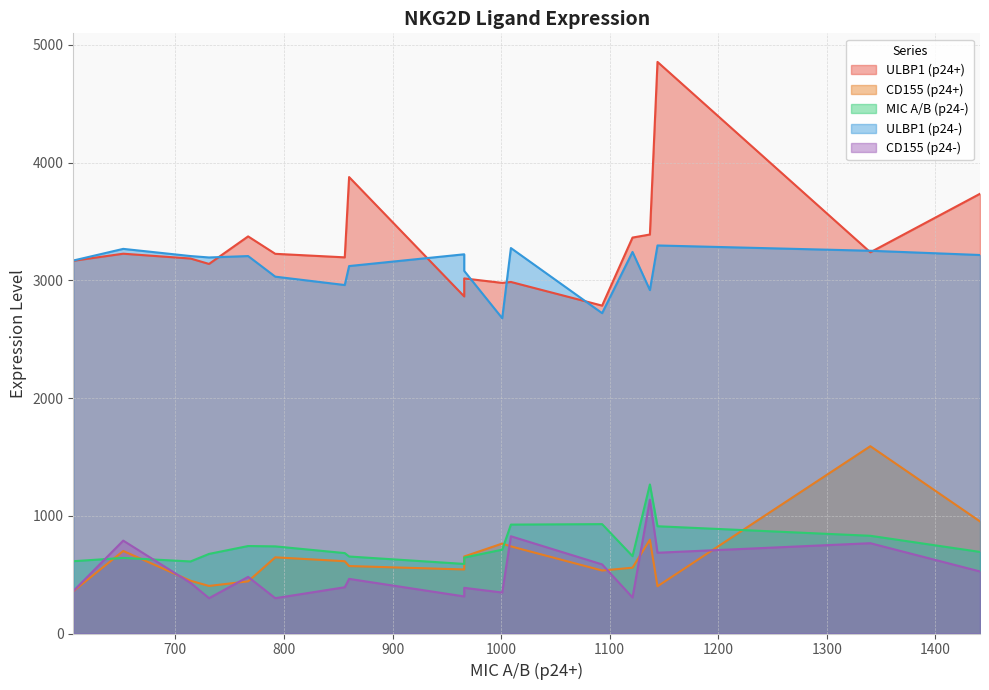

Between 860 and 1009, which is larger?

860